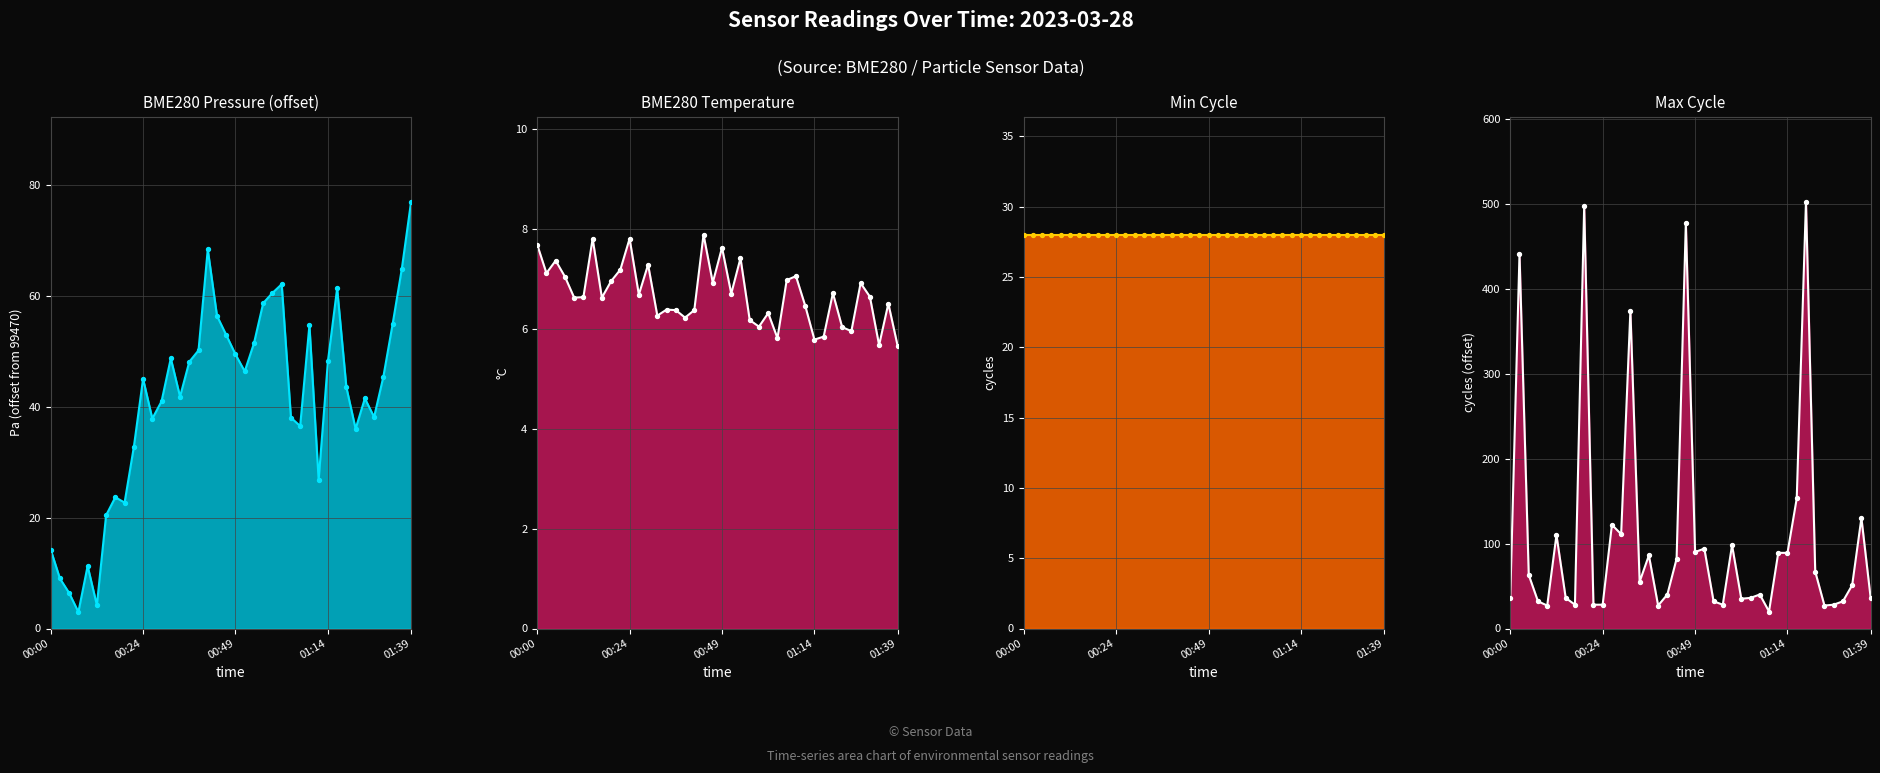

Is the value of Min Cycle line at 23 greater than the value of BME280 Pressure (offset) line at 17?

No